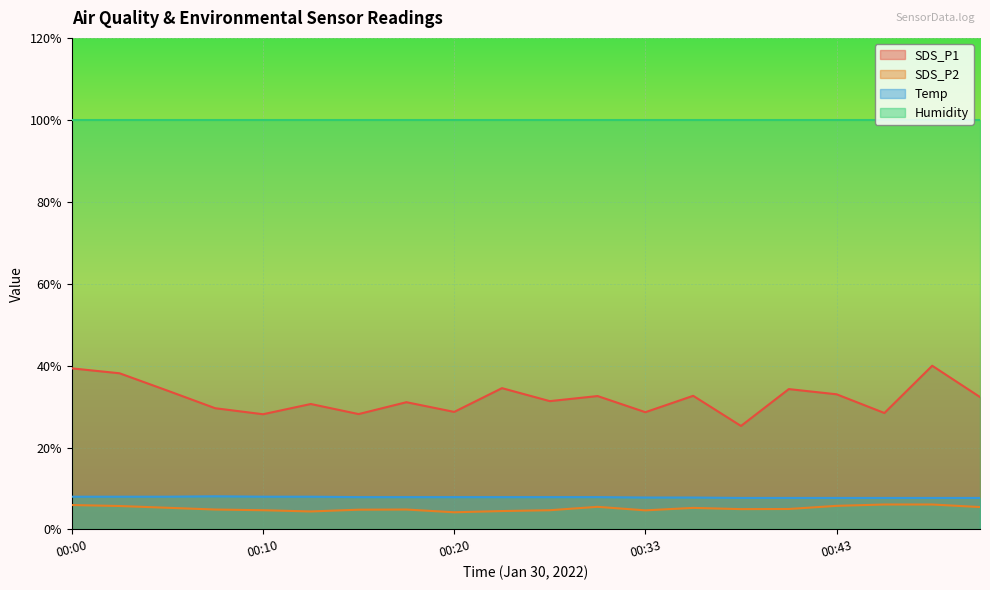

Reading left to right, transcribe all the data shown in this chart.

SDS_P1: 39.3	38.1	33.9	29.6	28.1	30.6	28.2	31.1	28.7	34.5	31.3	32.6	28.6	32.6	25.3	34.3	33.0	28.4	40.0	32.3
SDS_P2: 6.0	5.7	5.3	4.9	4.7	4.4	4.8	4.9	4.2	4.5	4.7	5.5	4.7	5.3	5.0	5.0	5.8	6.1	6.1	5.5
Temp: 8.0	8.0	8.0	8.1	8.0	8.0	7.9	7.9	7.9	7.9	7.9	7.9	7.8	7.8	7.7	7.7	7.7	7.7	7.7	7.7